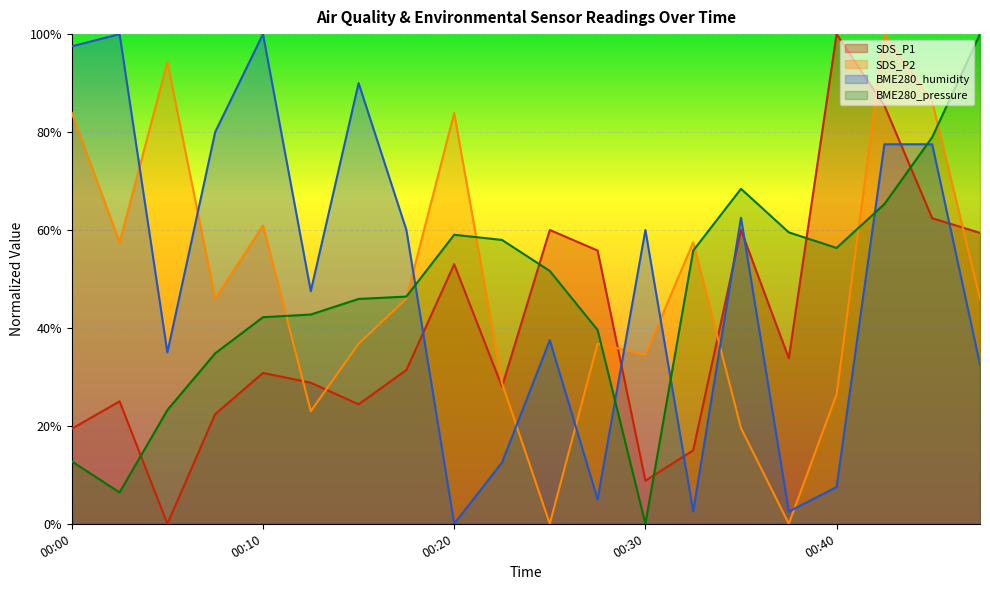

How many values in SDS_P1 are above zero?

19